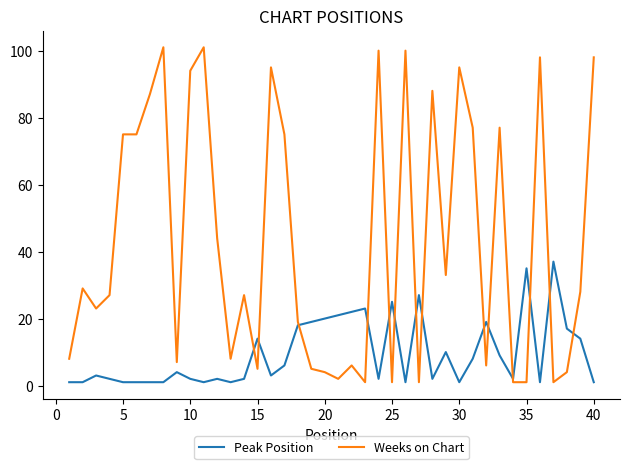

What is the lowest value of the Weeks on Chart series?

1